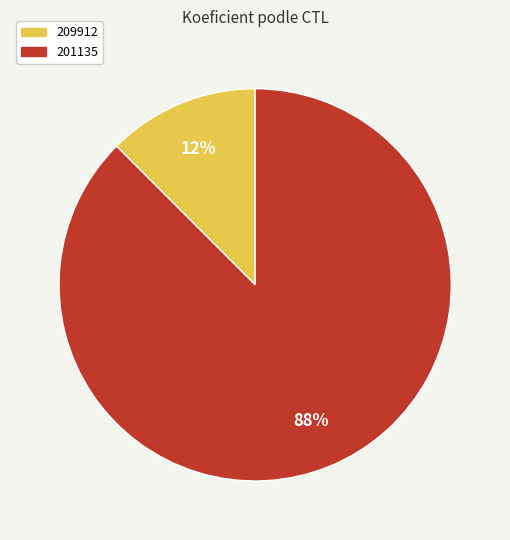

How many slices are in this pie chart?

2